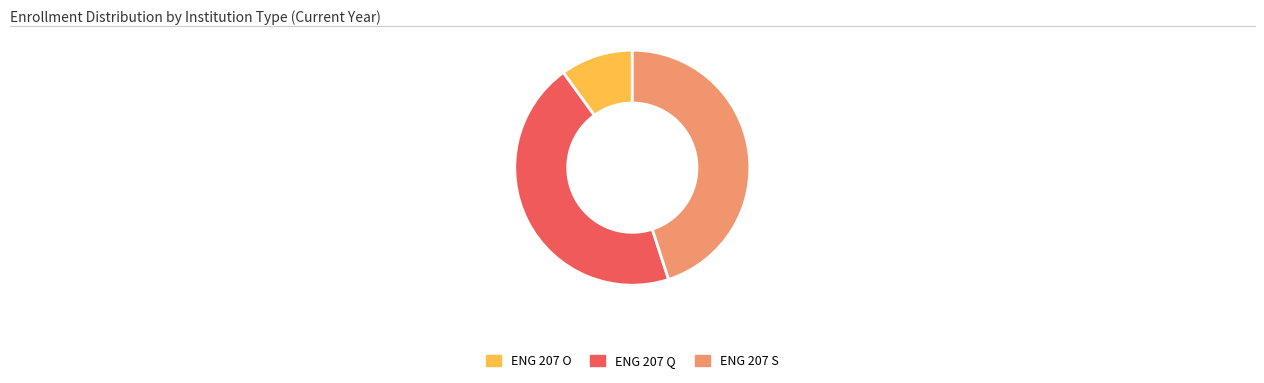

Which slice is the smallest?

ENG 207 O